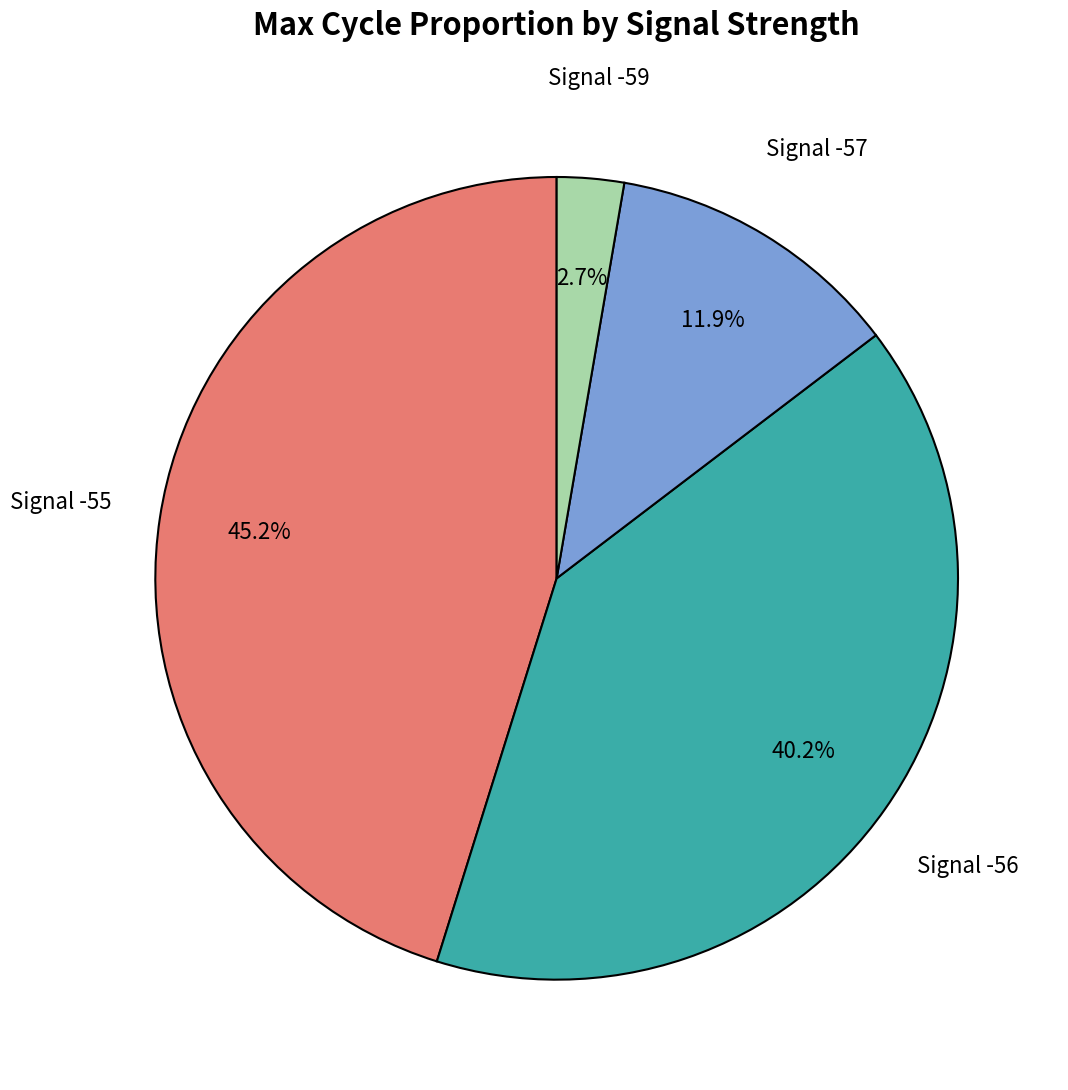

Is there any slice that represents more than half of the pie?

No